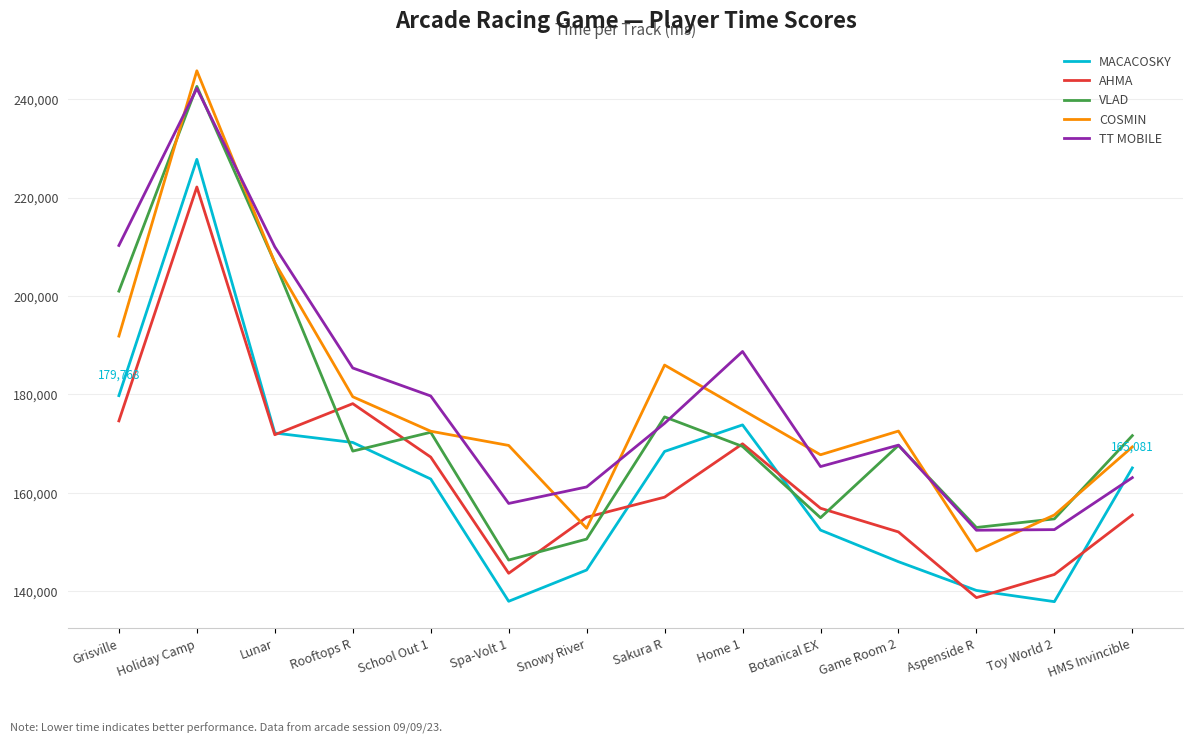

The COSMIN series shows 252155 at Snowy River. True or false?

False